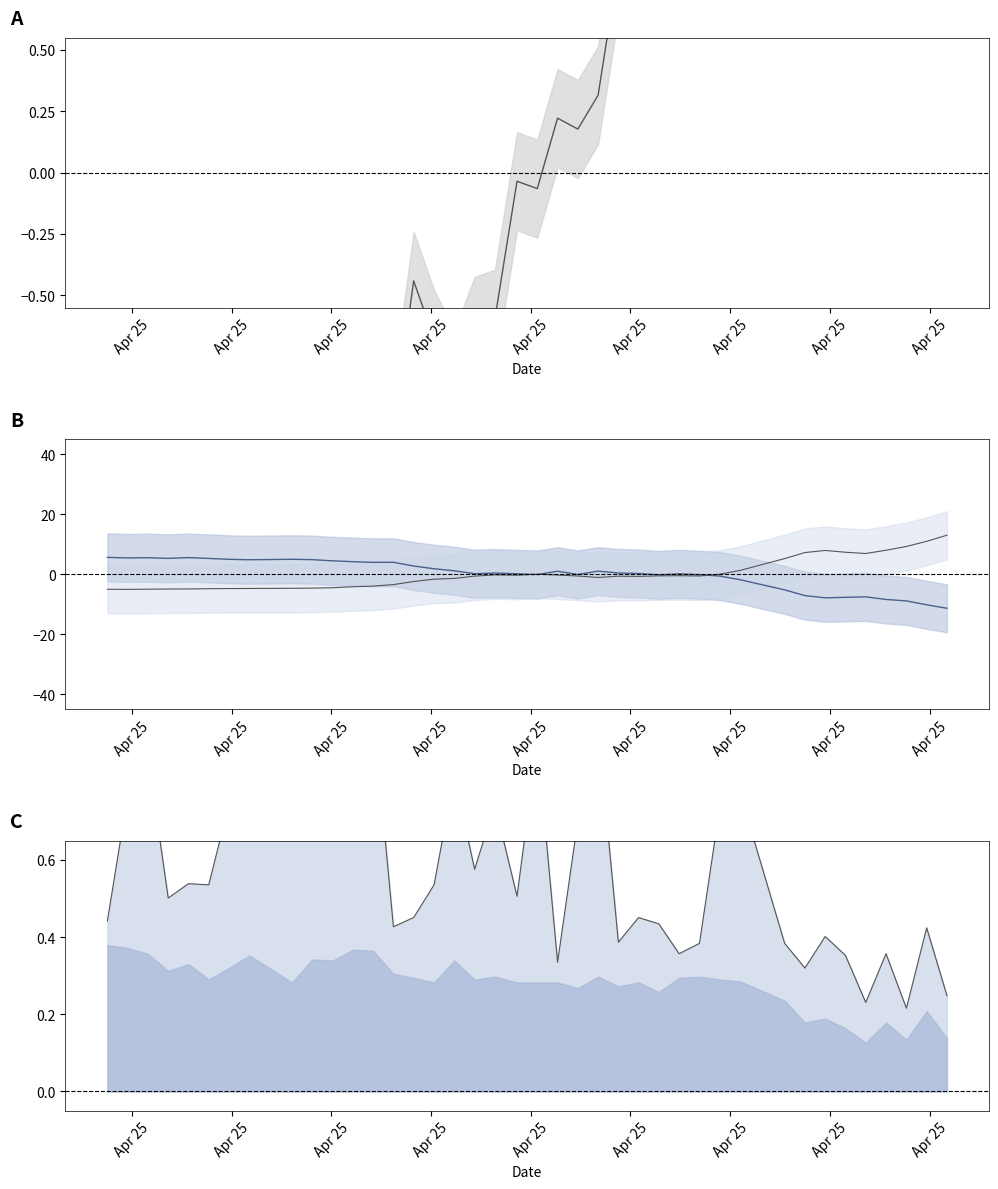

At how many categories does at least one series exceed -7?

40